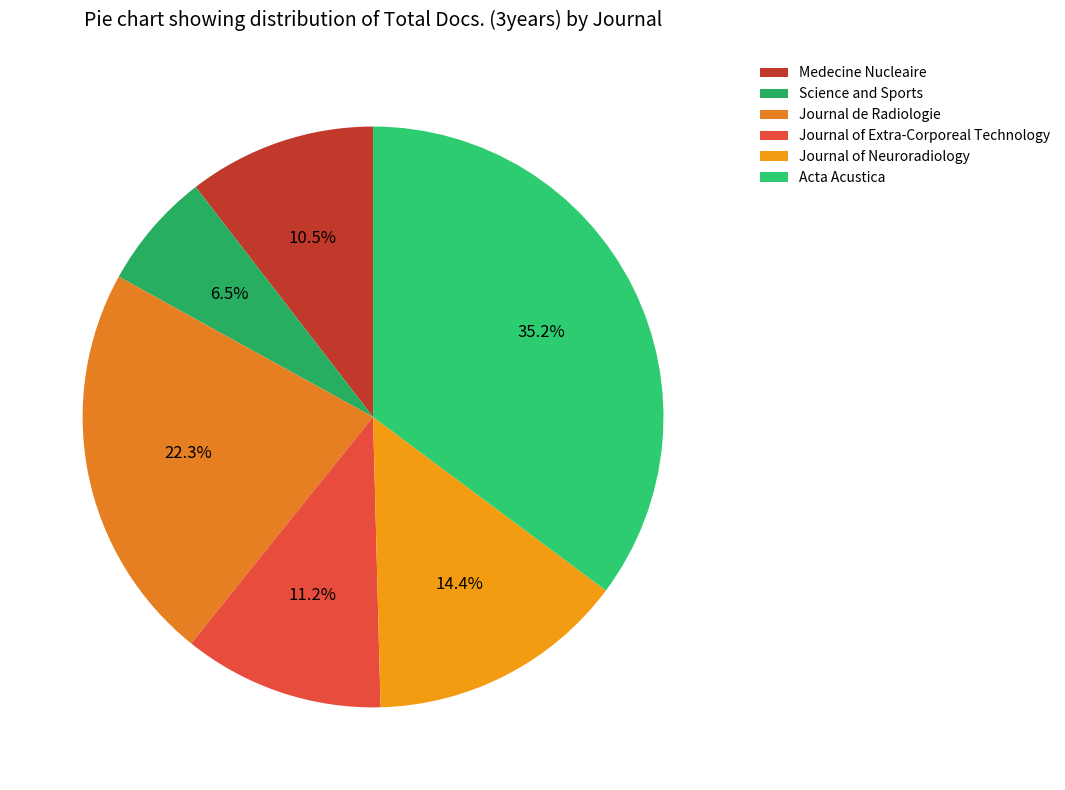

How many segments does this pie chart have?

6